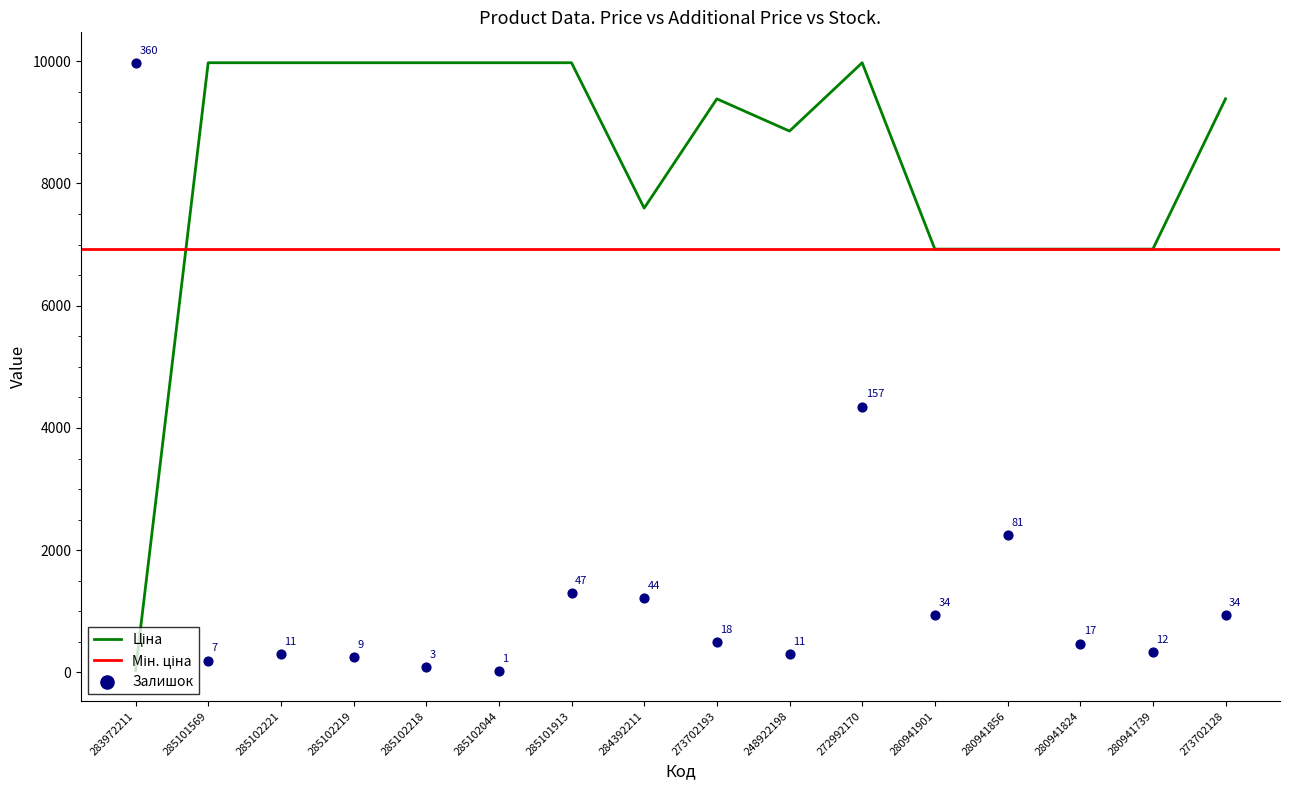

Is the value of Ціна at 285102218 greater than the value of Залишок at 285101913?

Yes